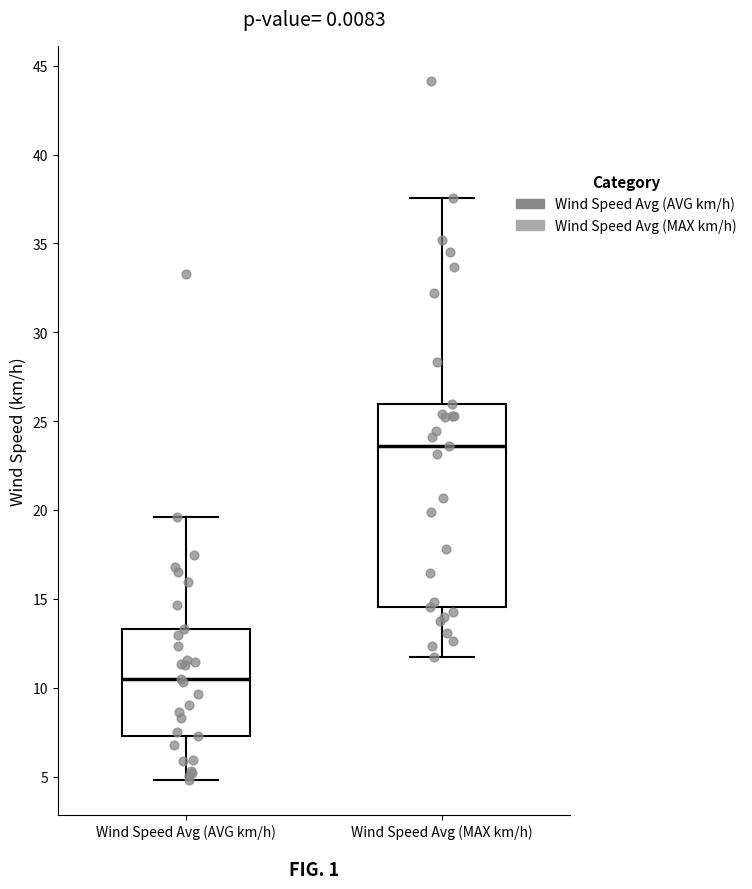

Which box has the highest median line?

Wind Speed Avg (MAX km/h)